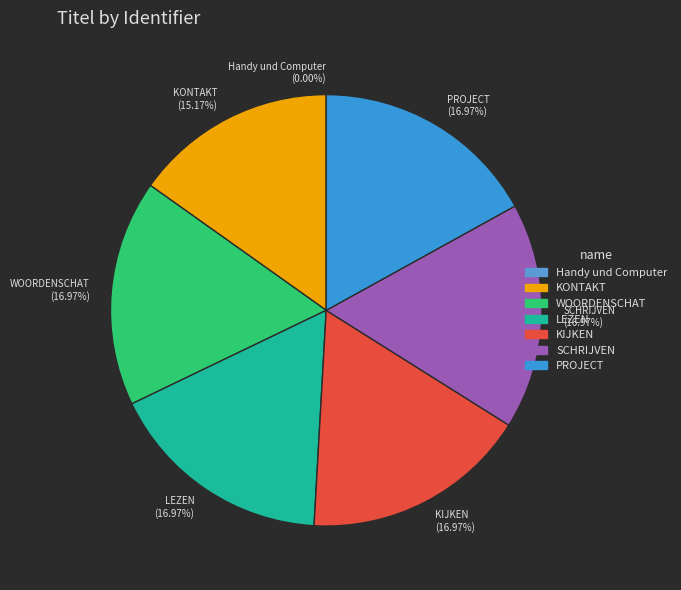

Is there any slice that represents more than half of the pie?

No